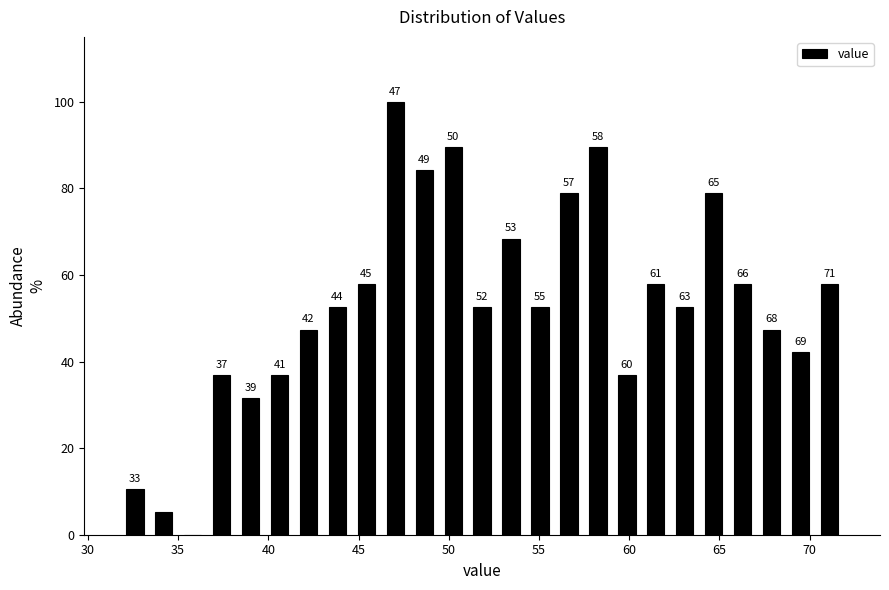

Around what value on the x-axis is the tallest bar? Give the approximate position of its centre, as read against the axis.

47.0